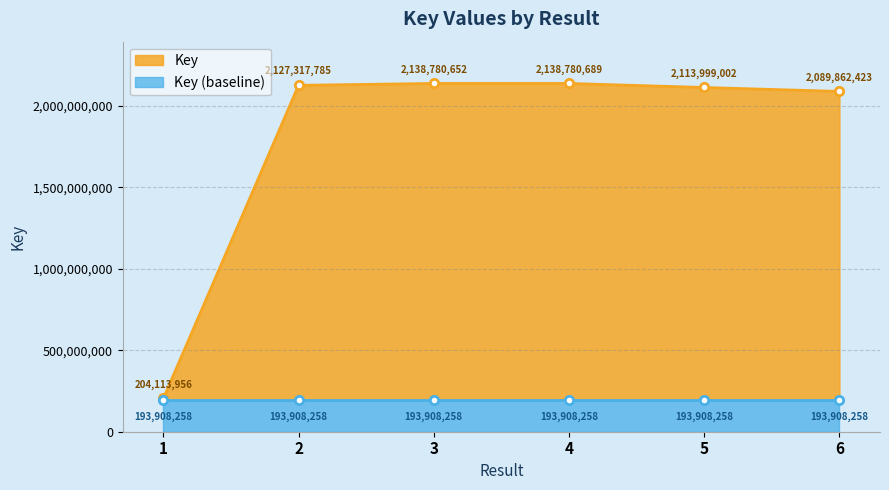

Approximately how many times larger is the value at 3 compared to 5?

1.0